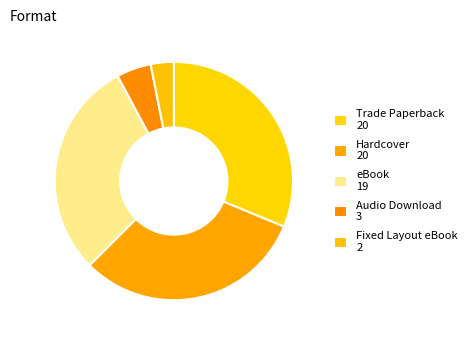

Does any single category account for the majority?

No